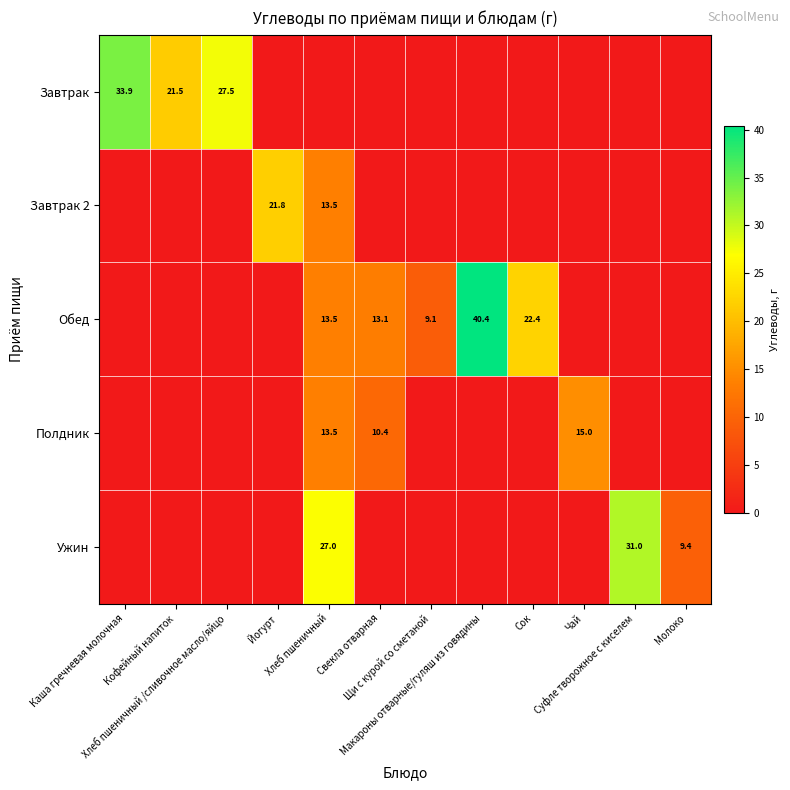

Count the number of data series in this chart.

5